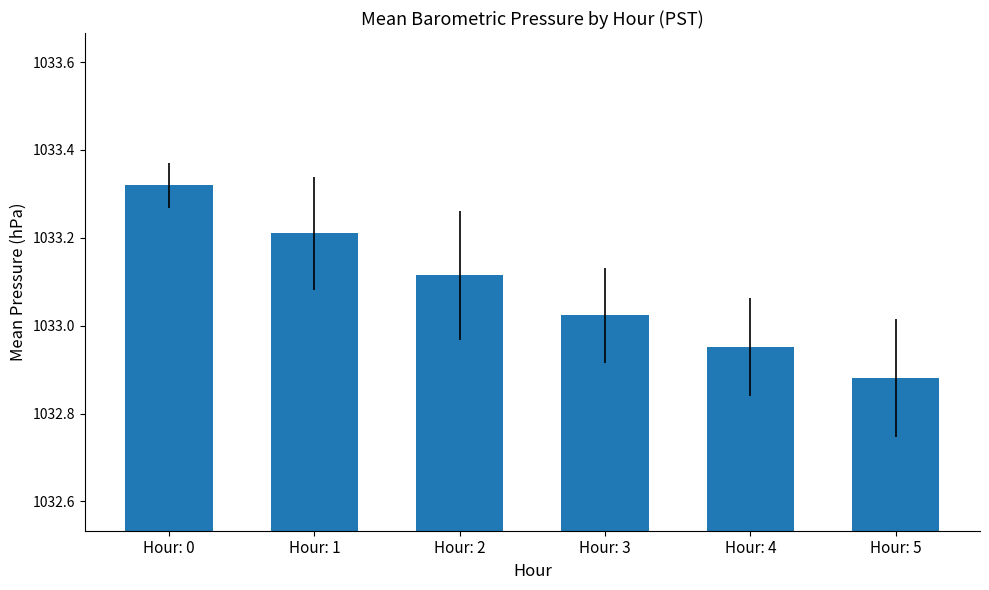

List the labels in order of value, smallest first.

Hour: 5, Hour: 4, Hour: 3, Hour: 2, Hour: 1, Hour: 0